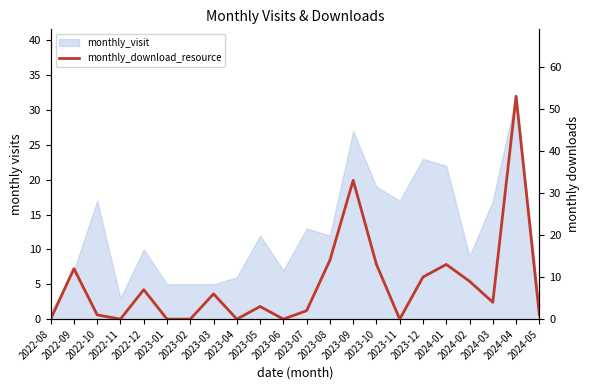

How many points are lower than both their immediate neighbors (excluding endpoints)?

5